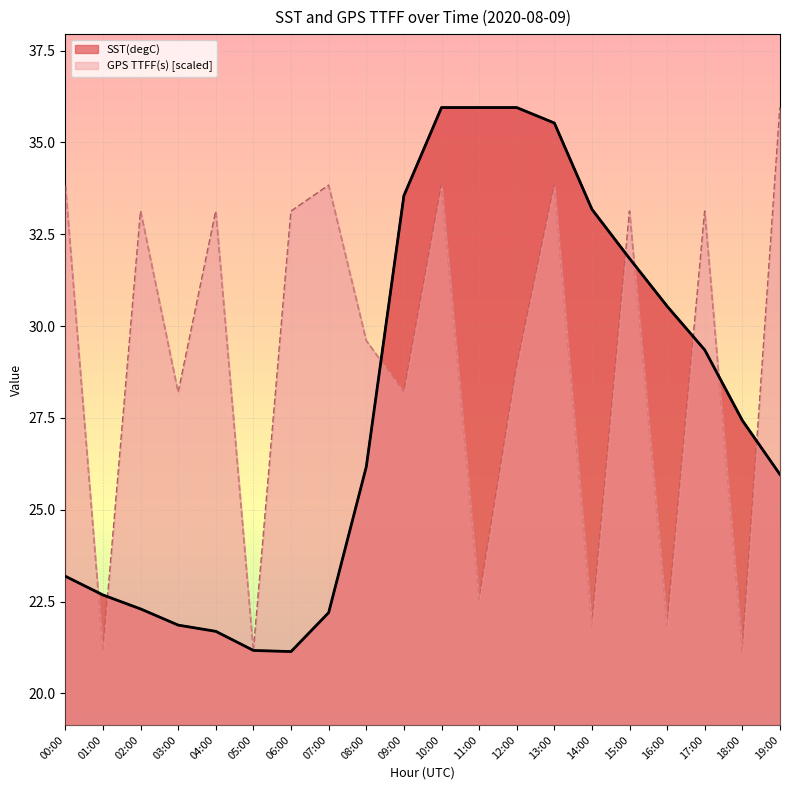

Where does the GPS TTFF(s) series first go above 33?

00:00